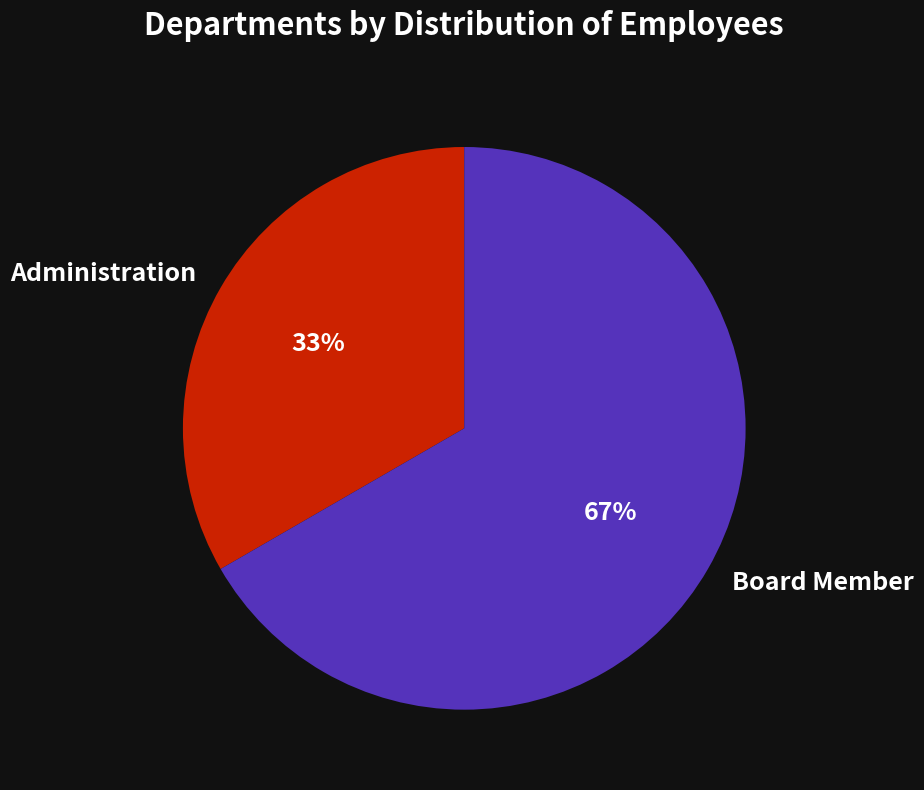

Count the number of slices in the pie.

2